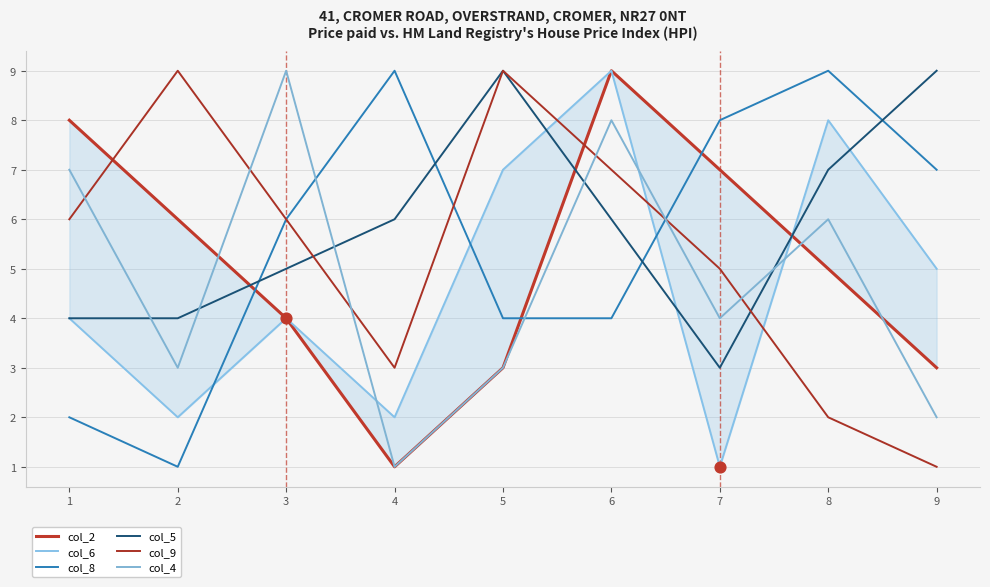

The col_9 series shows 9 at 1. True or false?

False